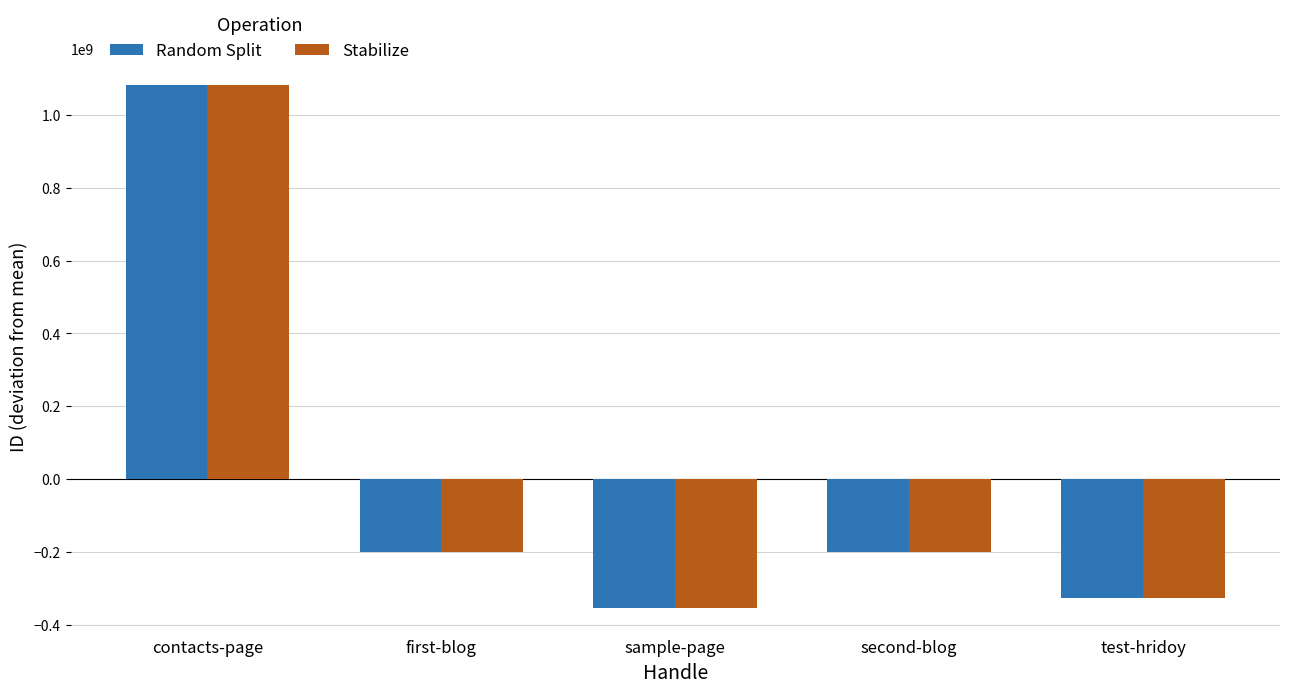

The value of Stabilize at second-blog is -200264908.8. True or false?

True